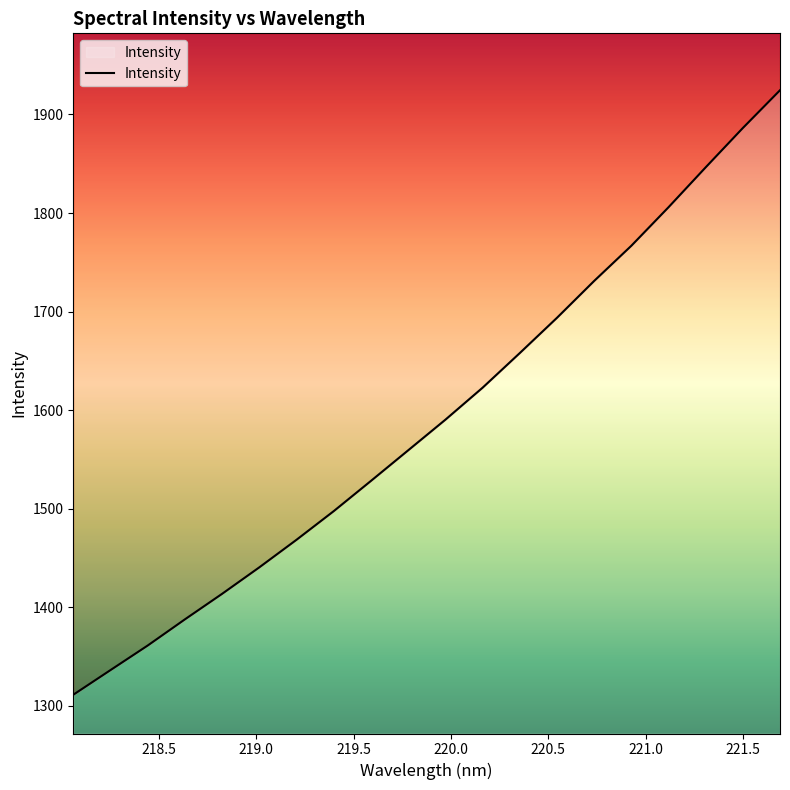

The chart shows a value of 2723.2 at 220.1623. True or false?

False